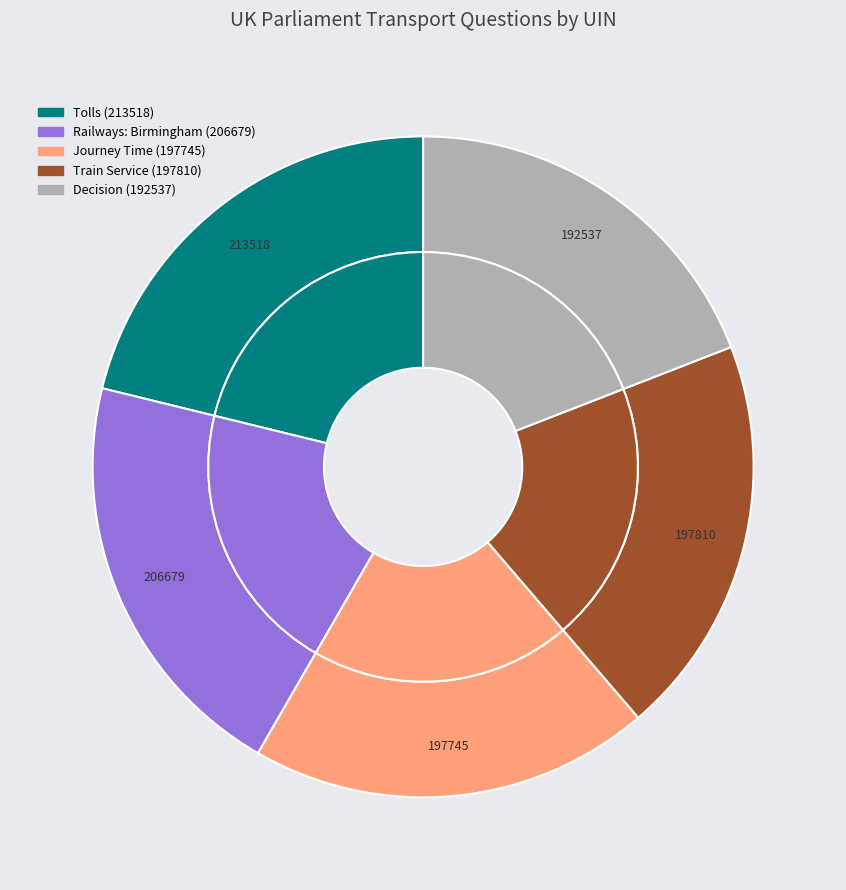

Do Tolls (213518) and Journey Time (197745) together represent more than half of the pie?

No